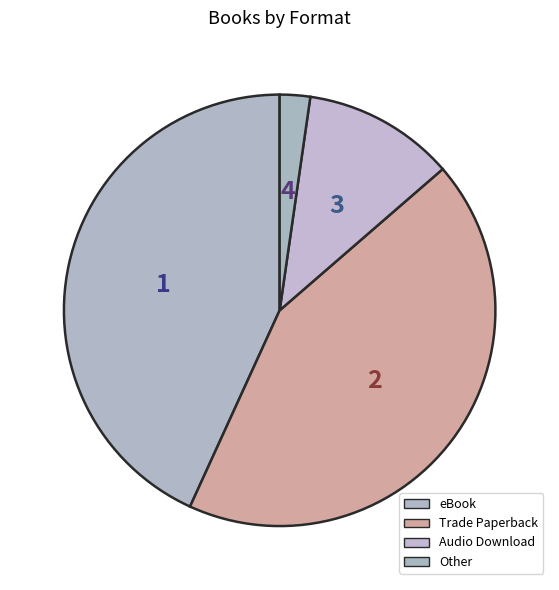

Approximately how many times larger is the value at Audio Download compared to Trade Paperback?

0.3